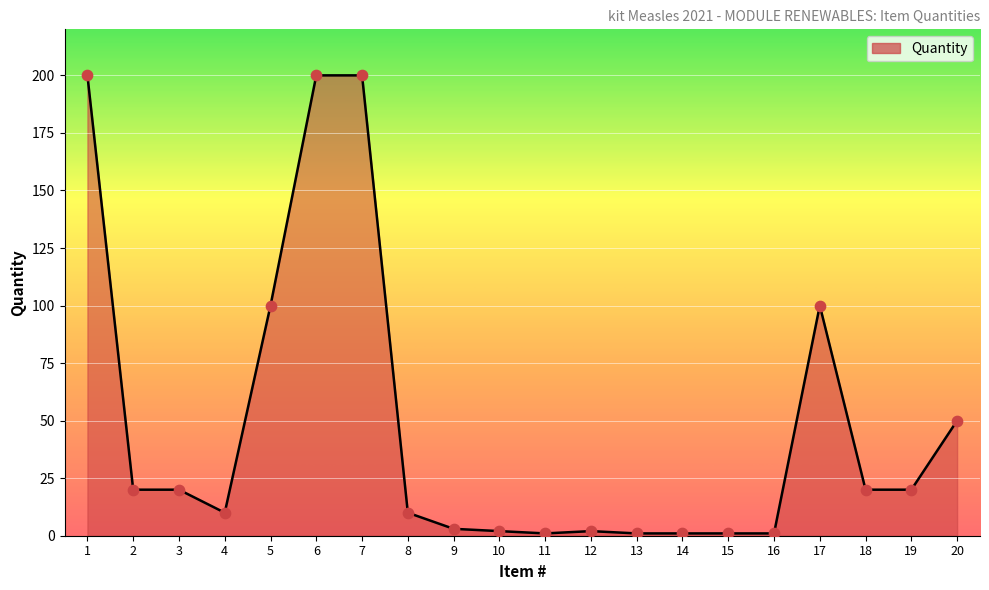

Between 14 and 19, which is larger?

19